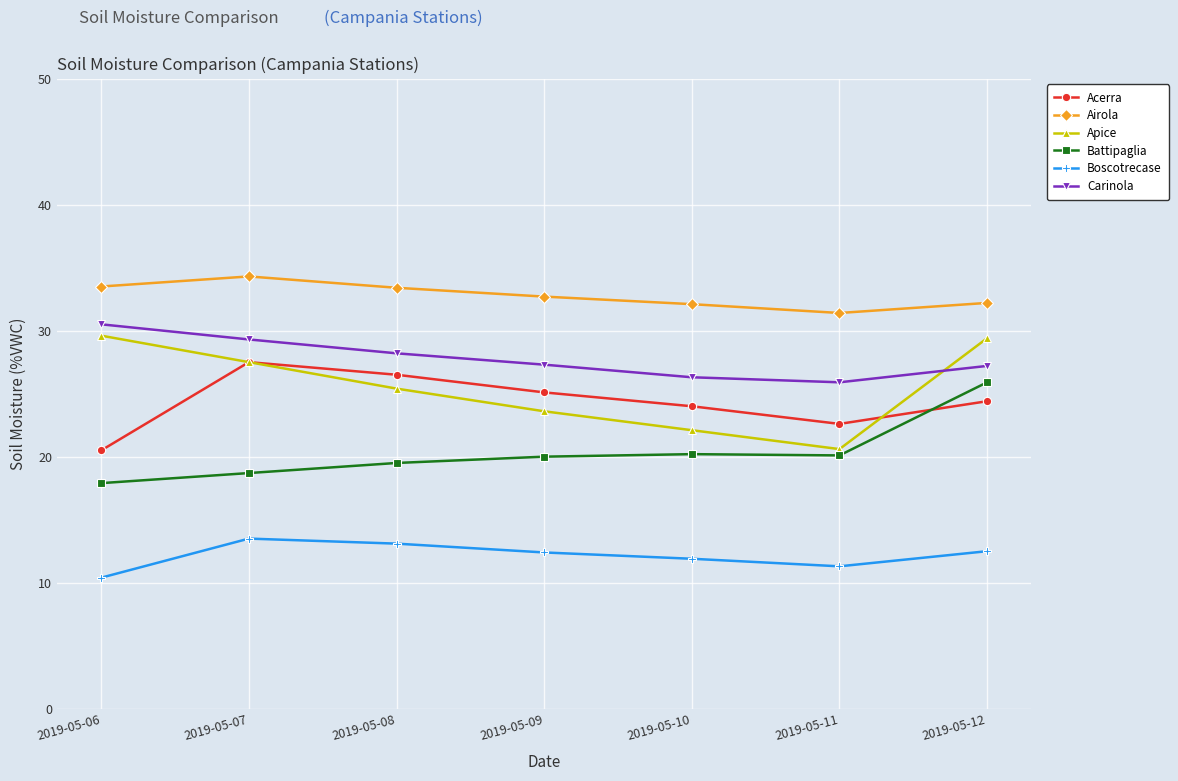

True or false: Airola and Carinola cross at least once.

False